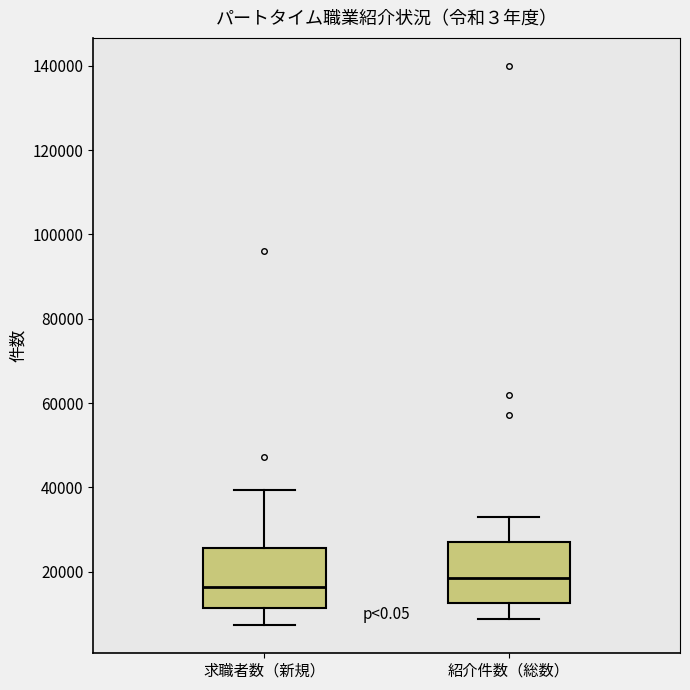

Reading left to right, transcribe this box plot: for each box, give where its median line is, the range the box spans, and where its two whiskers end, as read against the y-axis. The values are not printed on the chart, so give them approximately, as read against the axis.

求職者数（新規）: median 16000, box 12000 to 26000, whiskers 8000 to 40000
紹介件数（総数）: median 18000, box 12000 to 28000, whiskers 8000 to 34000